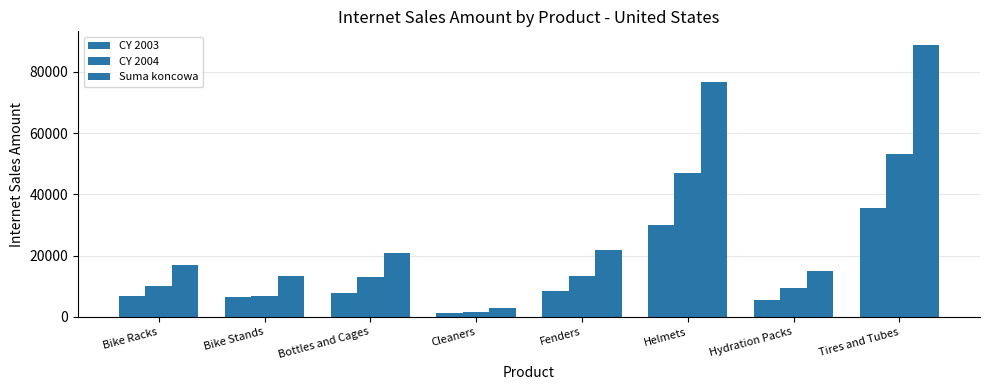

At which label does CY 2003 first exceed 7828?

Bottles and Cages